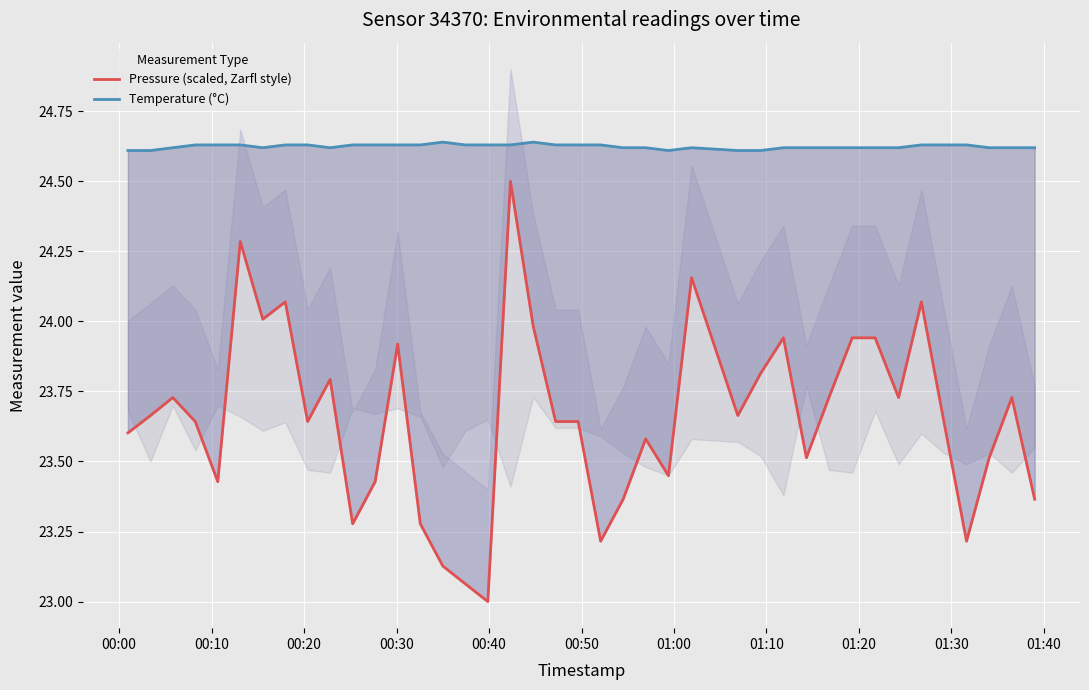

What is the difference between the second highest and second lowest values in the Pressure (scaled, Zarfl style) series?

1.2